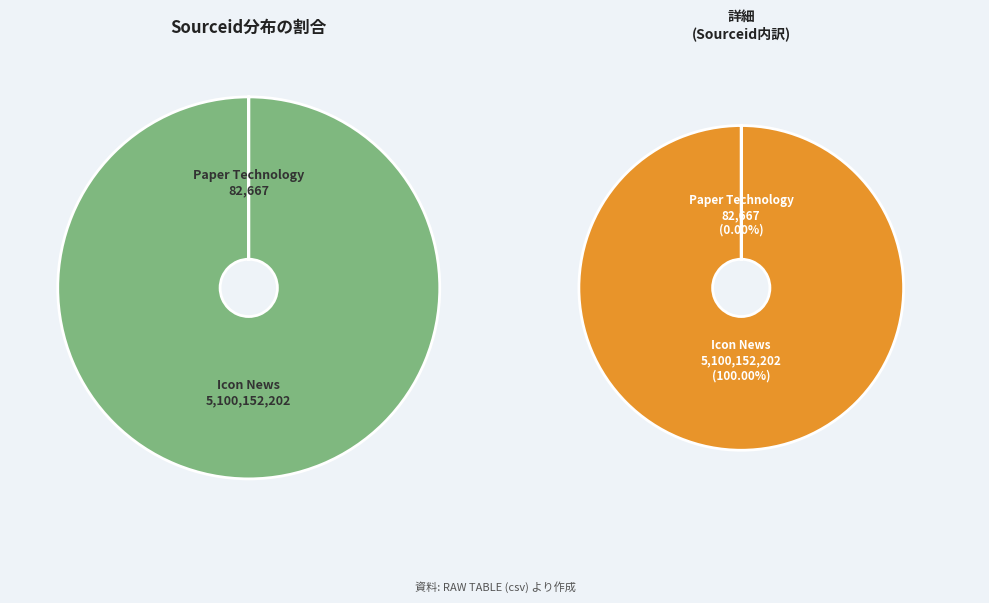

Which slice is the smallest?

Paper Technology